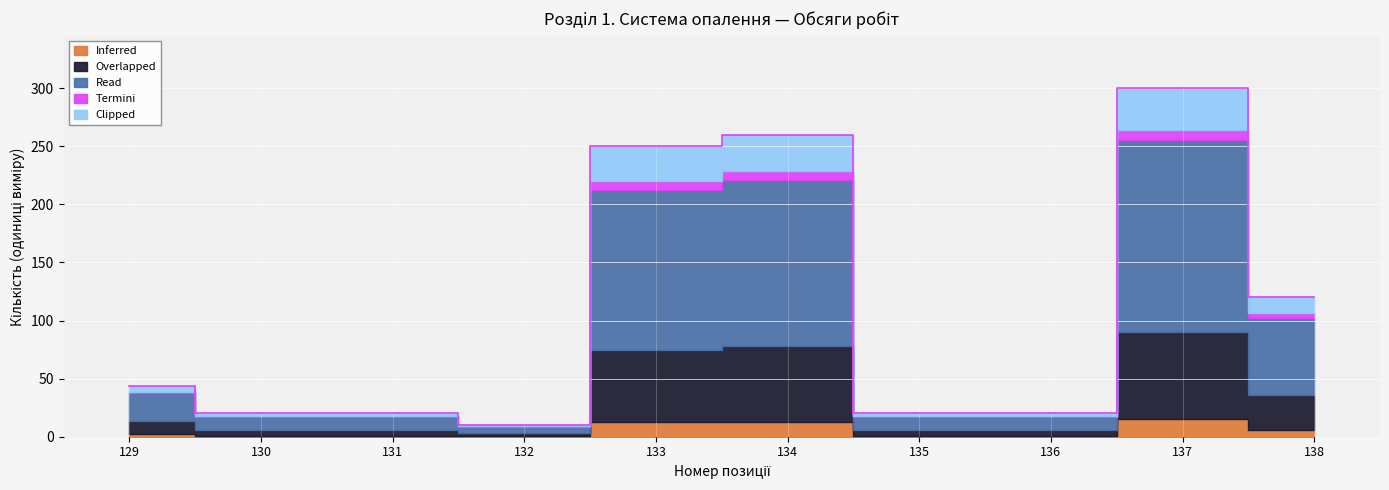

What is the difference between the second highest and second lowest values?

240.0